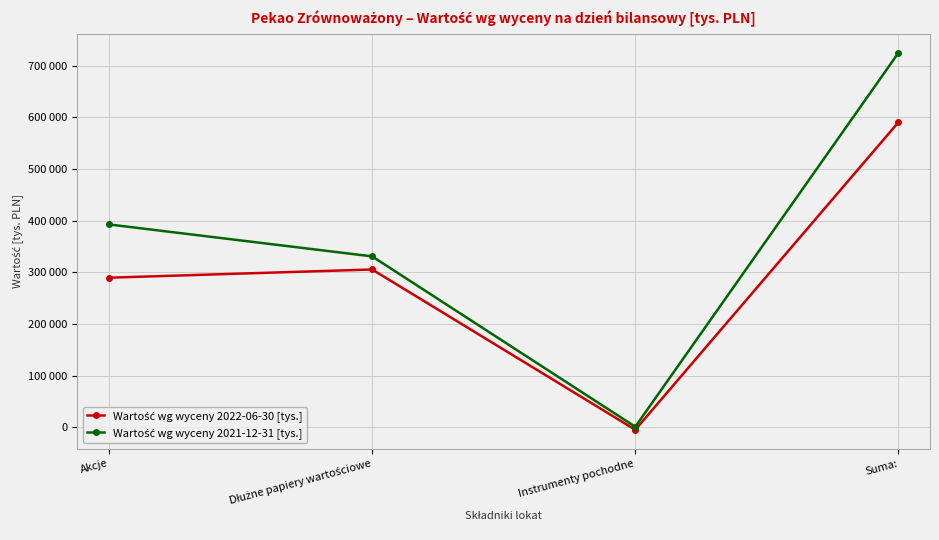

Is the value of Wartość wg wyceny 2022-06-30 [tys.] at Dłużne papiery wartościowe greater than the value of Wartość wg wyceny 2021-12-31 [tys.] at Instrumenty pochodne?

Yes